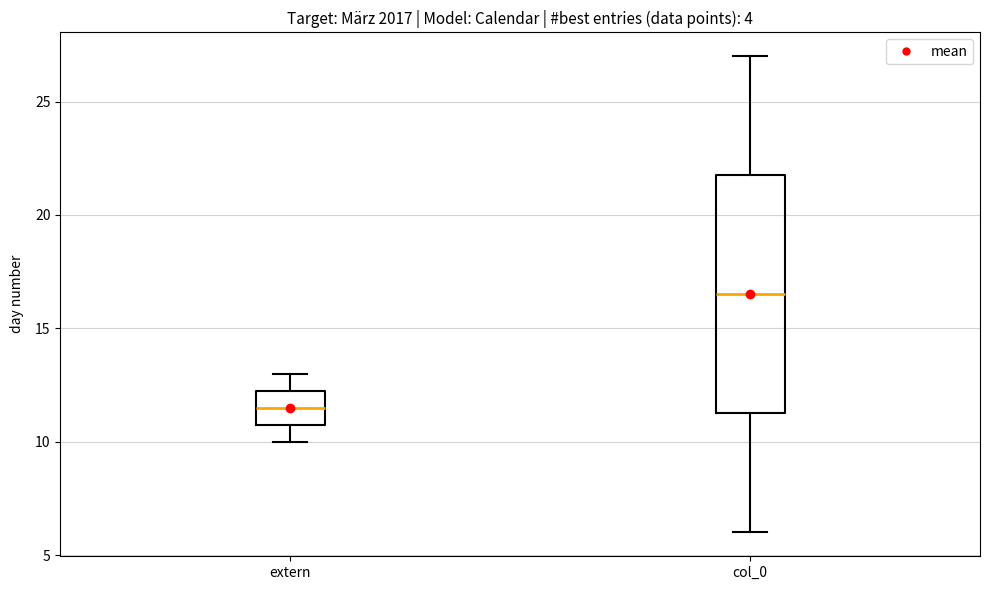

Reading left to right, read every box against the y-axis: the position of its median line, the range the box covers, and the ends of its whiskers. The values are not printed on the chart, so give them approximately, as read against the axis.

extern: median 11.5, box 11.0 to 12.5, whiskers 10.0 to 13.0
col_0: median 16.5, box 11.5 to 22.0, whiskers 6.0 to 27.0